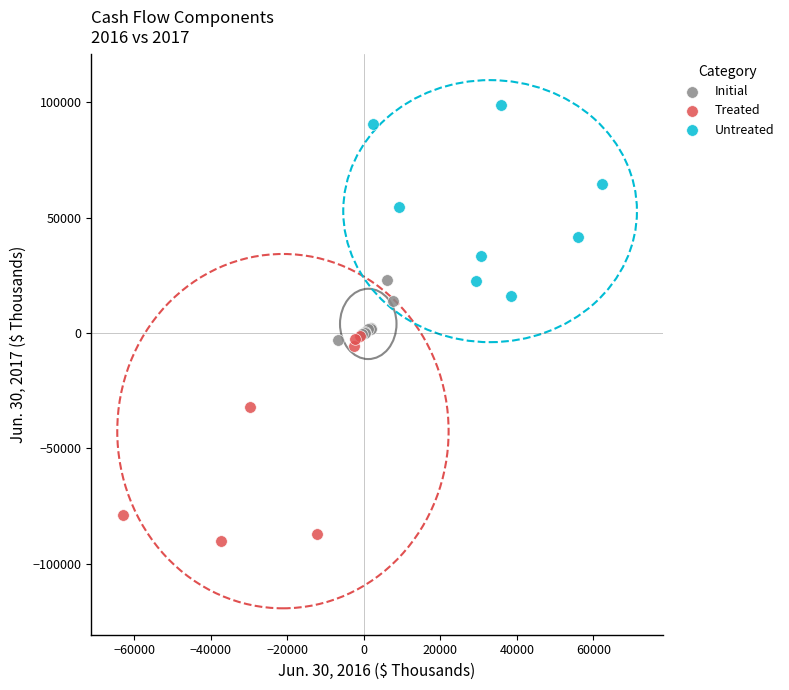

Which series contains the highest Y value?

Untreated